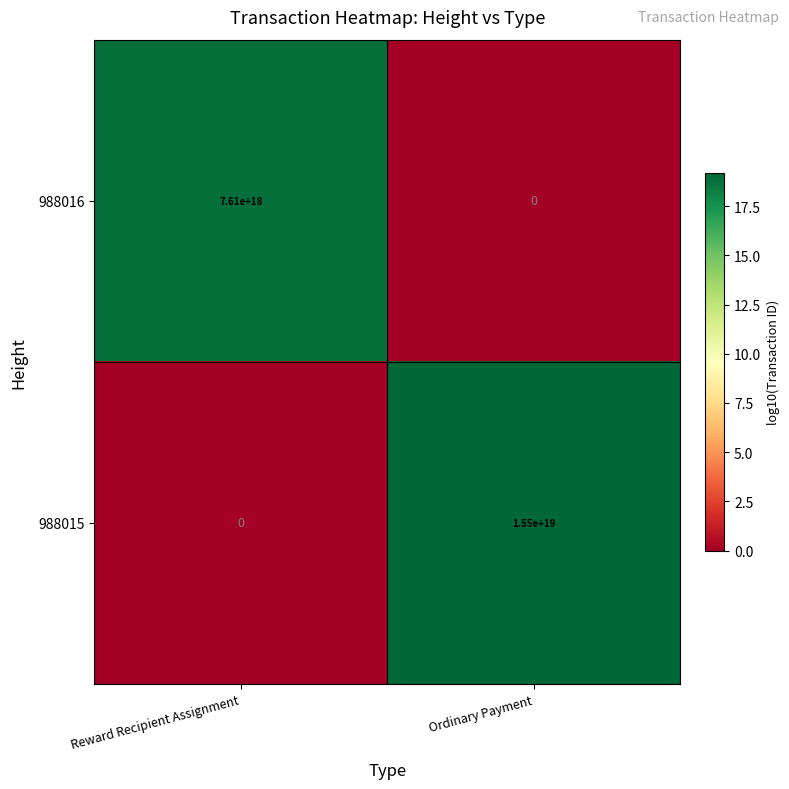

Which series has the largest total across all categories?

988015